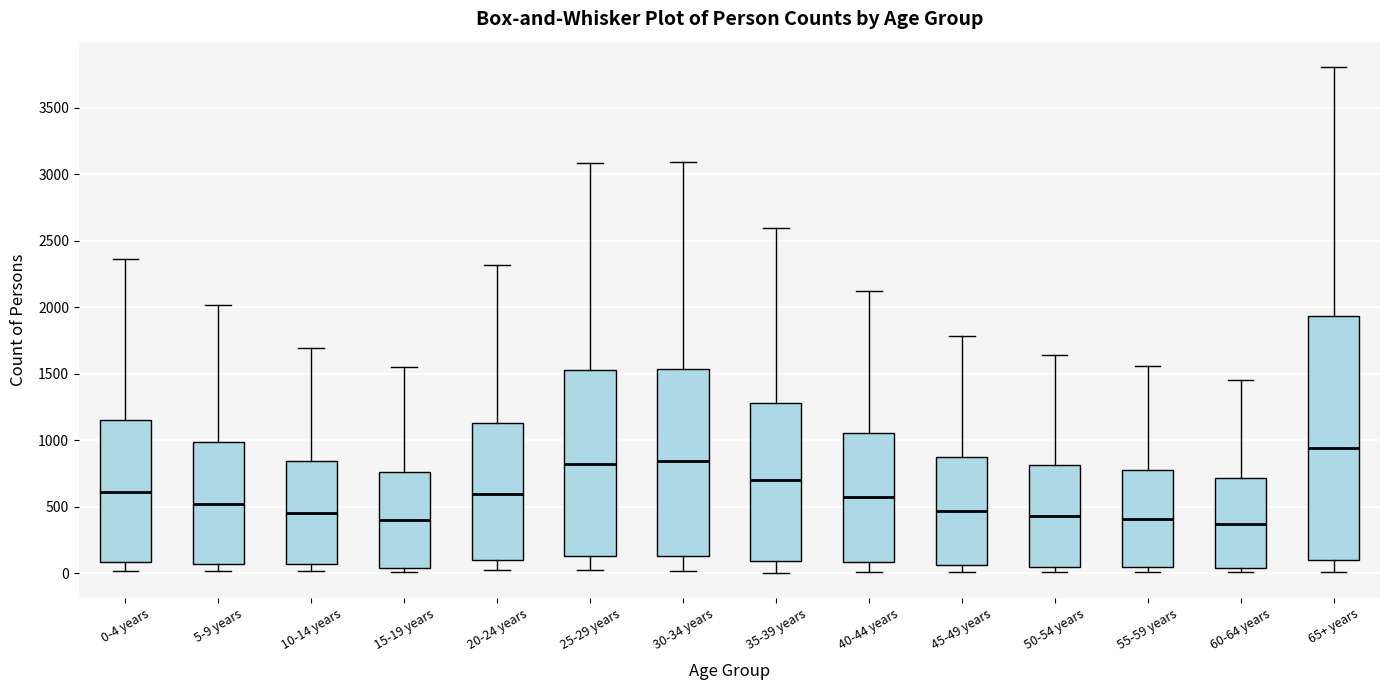

Reading left to right, transcribe this box plot: for each box, give where its median line is, the range the box spans, and where its two whiskers end, as read against the y-axis. The values are not printed on the chart, so give them approximately, as read against the axis.

0-4 years: median 600, box 100 to 1150, whiskers 0 to 2350
5-9 years: median 500, box 50 to 1000, whiskers 0 to 2000
10-14 years: median 450, box 50 to 850, whiskers 0 to 1700
15-19 years: median 400, box 50 to 750, whiskers 0 to 1550
20-24 years: median 600, box 100 to 1150, whiskers 50 to 2300
25-29 years: median 800, box 150 to 1550, whiskers 0 to 3100
30-34 years: median 850, box 150 to 1550, whiskers 0 to 3100
35-39 years: median 700, box 100 to 1300, whiskers 0 to 2600
40-44 years: median 550, box 100 to 1050, whiskers 0 to 2100
45-49 years: median 450, box 50 to 900, whiskers 0 to 1800
50-54 years: median 450, box 50 to 800, whiskers 0 to 1650
55-59 years: median 400, box 50 to 800, whiskers 0 to 1550
60-64 years: median 350, box 50 to 700, whiskers 0 to 1450
65+ years: median 950, box 100 to 1950, whiskers 0 to 3800